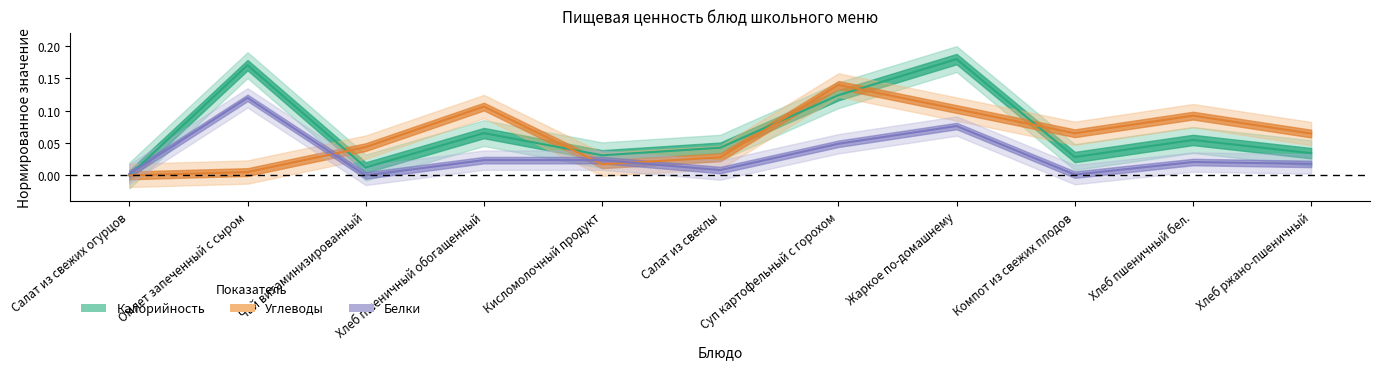

Is it true that Белки equals 0.0 at Суп картофельный с горохом?

False